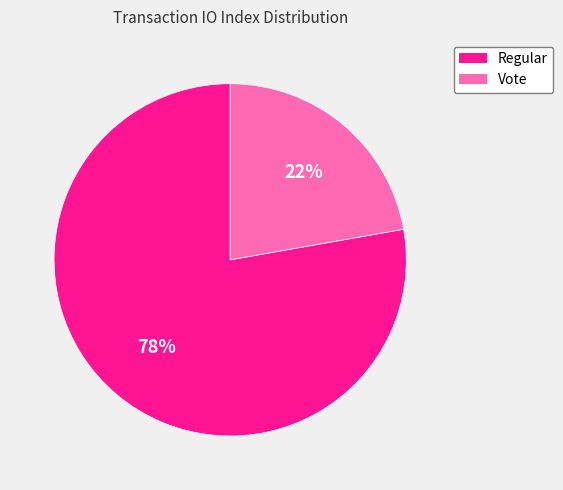

Count the number of slices in the pie.

2